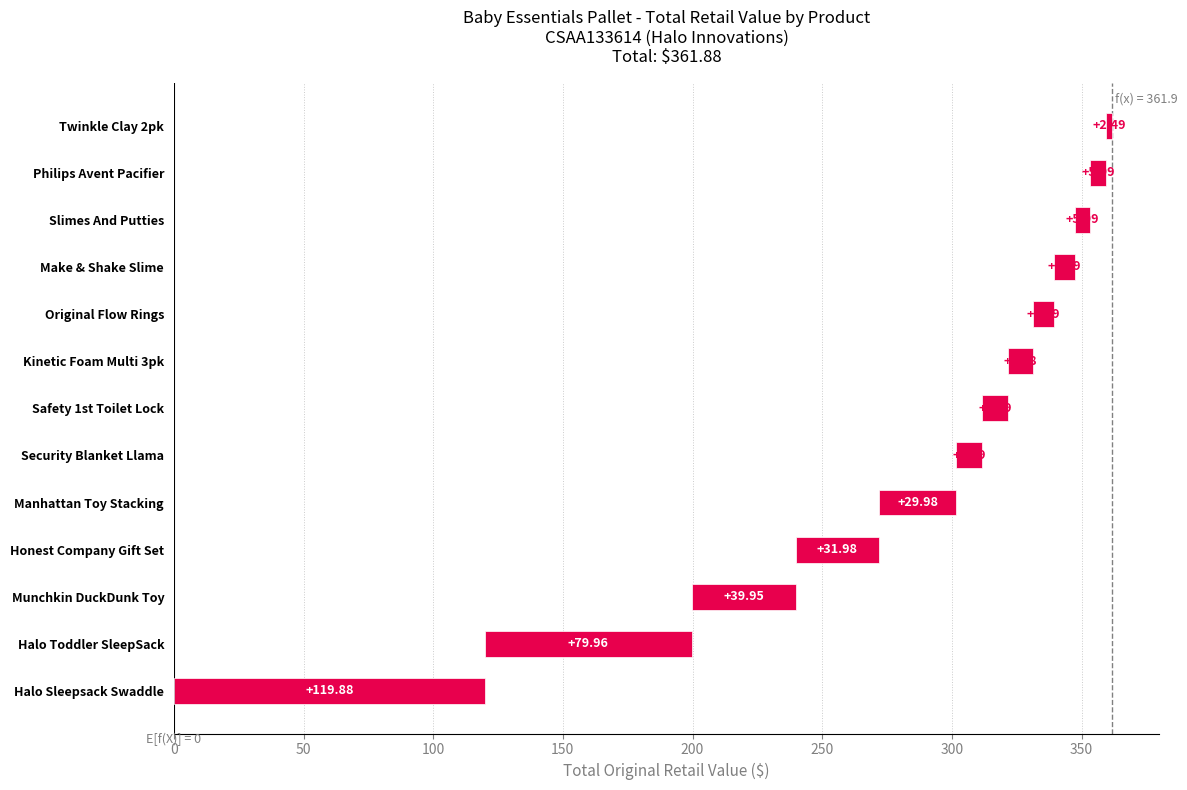

What is the value of the 12th bar from the left?

6.0